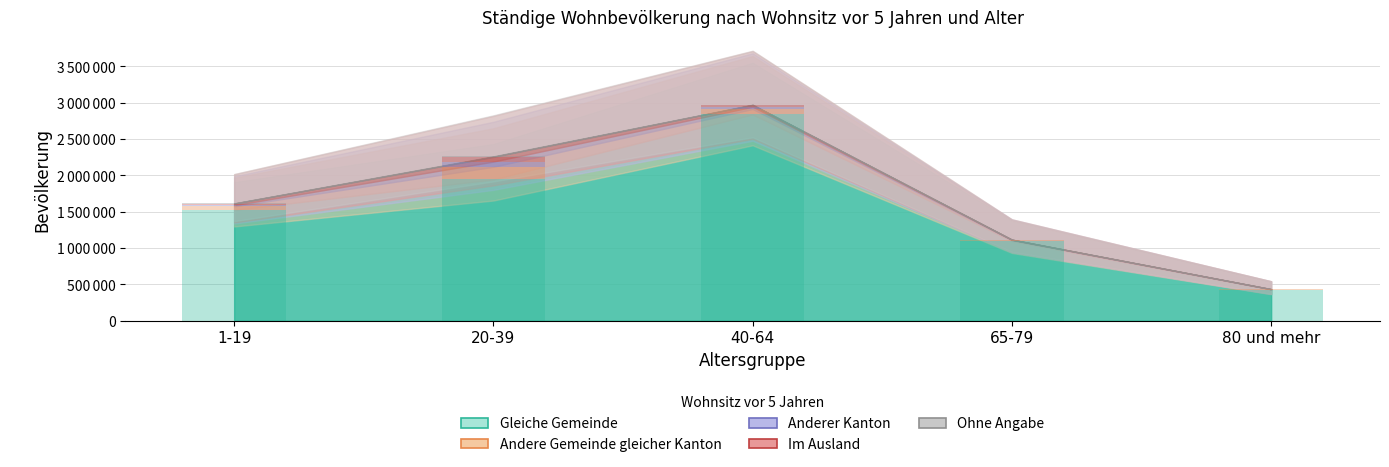

How many Gleiche Gemeinde values are between 1097198 and 1945442?

3